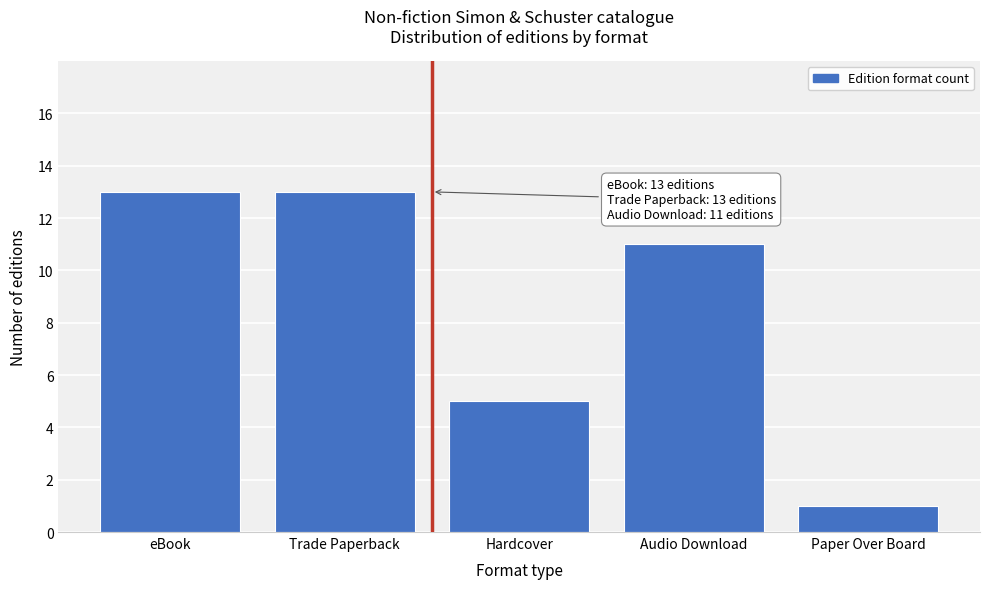

Reading right to left, what are all the values shown in this chart?

1	11	5	13	13